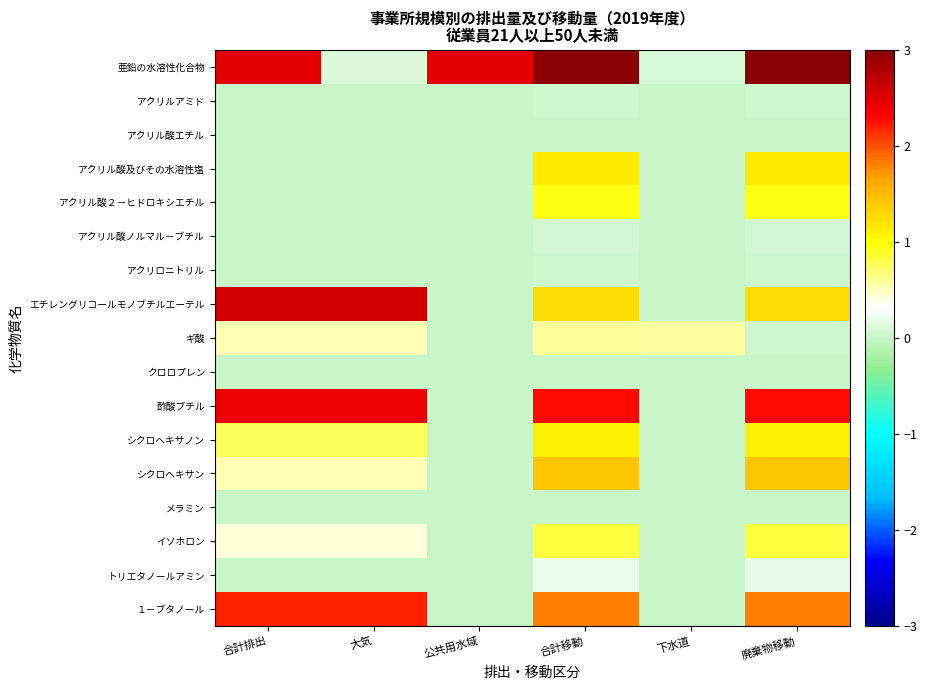

List the series in order of their peak value, highest first.

亜鉛の水溶性化合物, エチレングリコールモノブチルエーテル, 酢酸ブチル, １－ブタノール, シクロヘキサン, アクリル酸及びその水溶性塩, シクロヘキサノン, アクリル酸２－ヒドロキシエチル, イソホロン, ギ酸, トリエタノールアミン, アクリル酸ノルマル－ブチル, アクリルアミド, アクリロニトリル, アクリル酸エチル, メラミン, クロロプレン